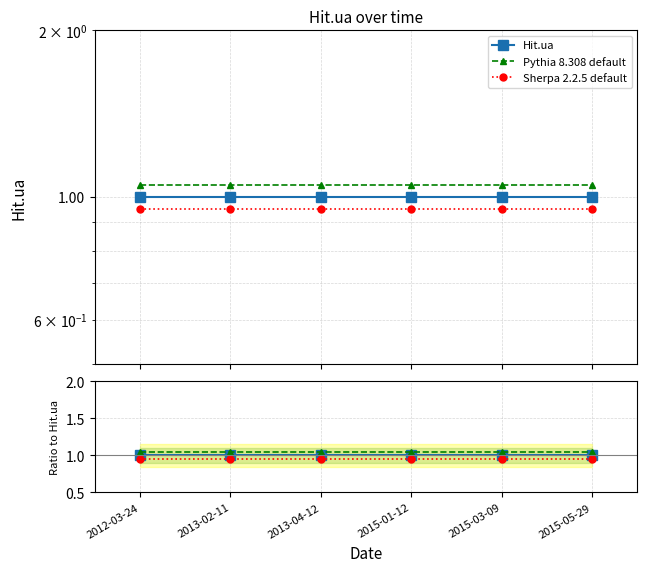

Which series changed the most between 2013-02-11 and 2013-04-12?

Hit.ua